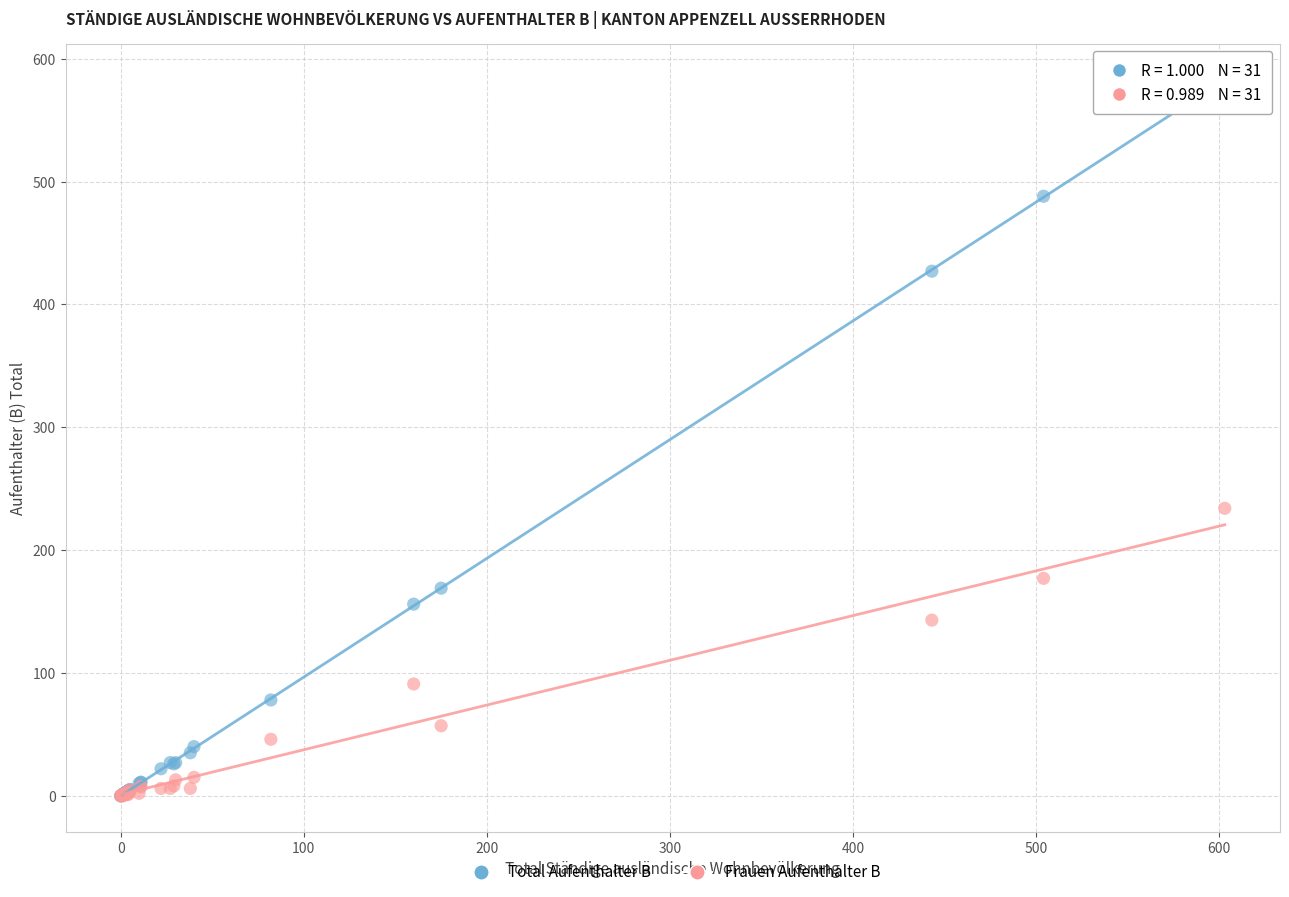

What are all the series names shown in the legend?

Total Aufenthalter B, Frauen Aufenthalter B